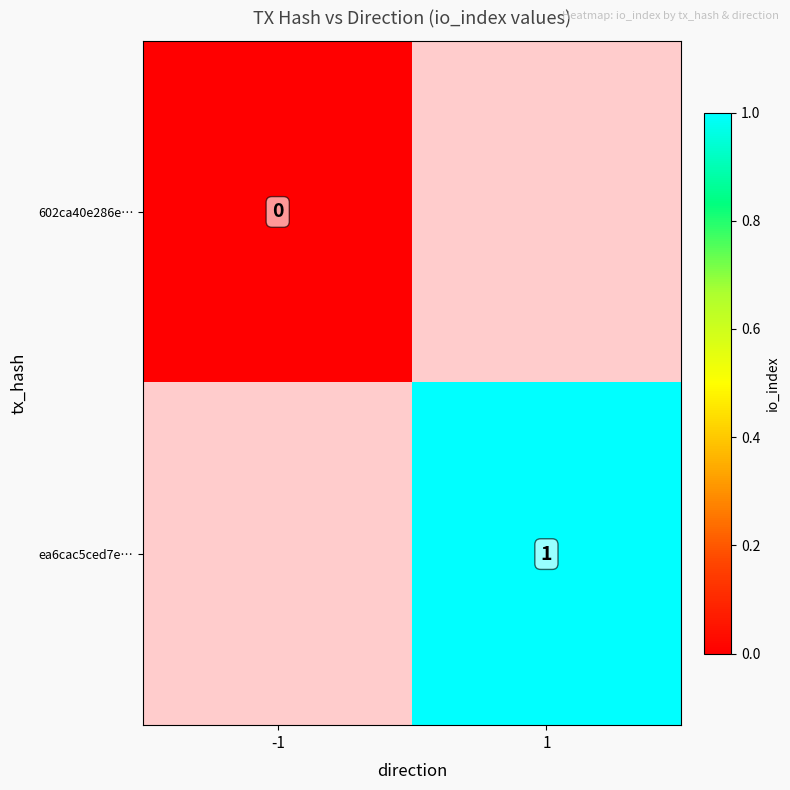

Which label corresponds to the largest value in the chart?

1